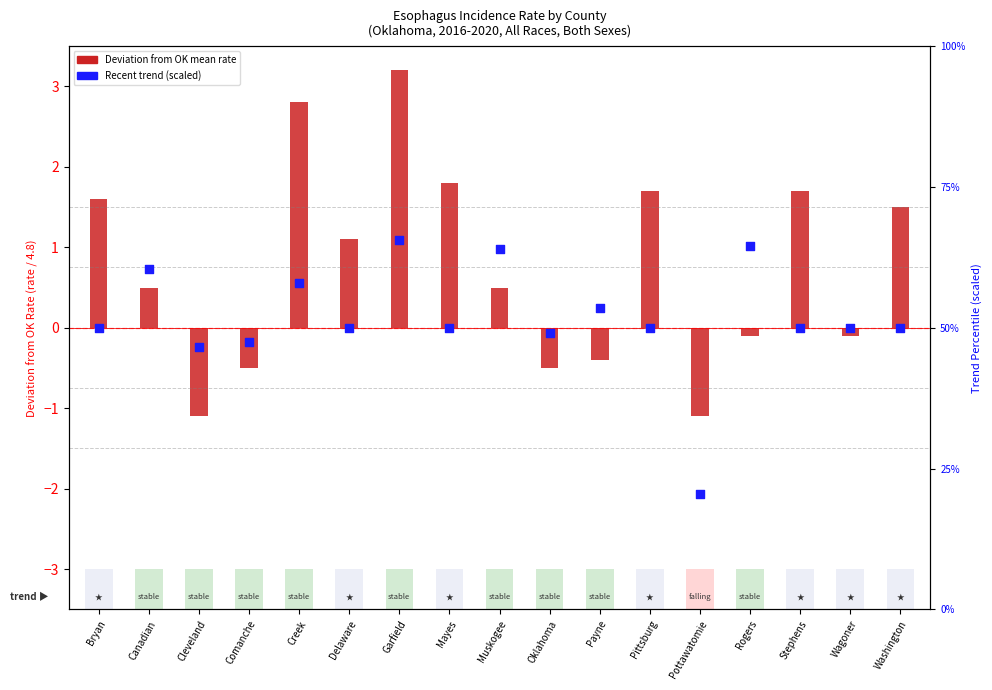

Which series has the widest spread of Y values?

Recent 5-Year Trend (scaled)